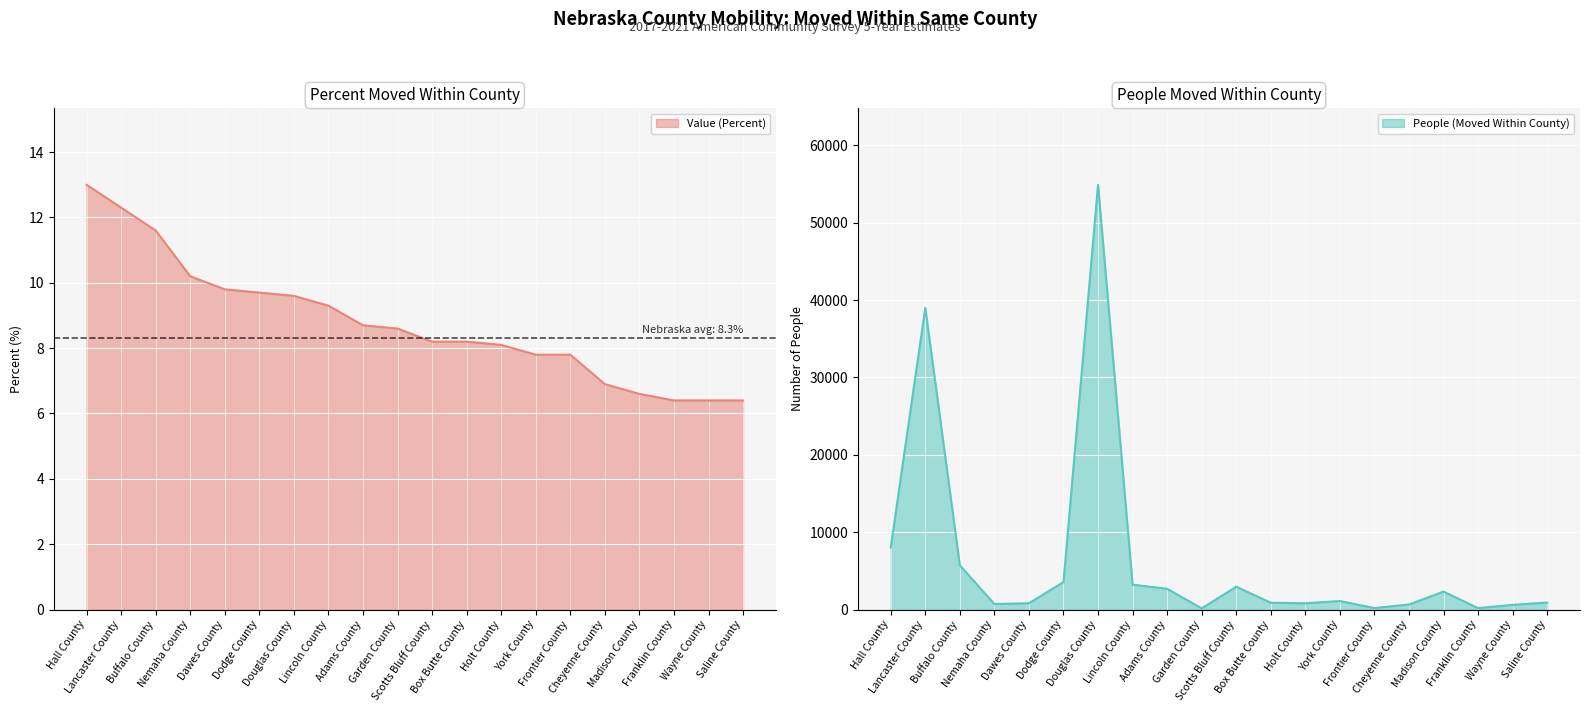

What is the minimum value shown in the chart?

6.4